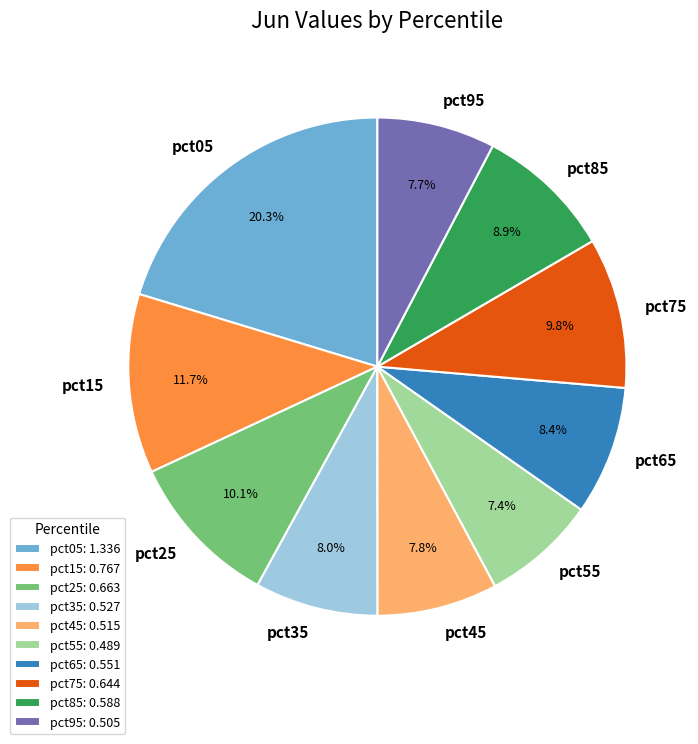

Is pct35 the majority of the pie?

No